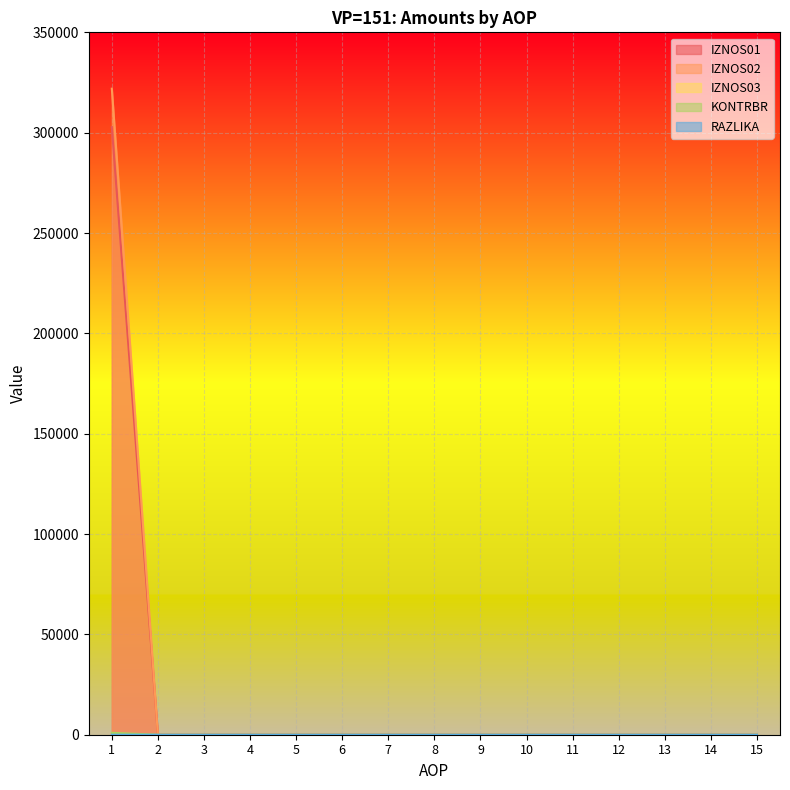

True or false: IZNOS01 and KONTRBR cross at least once.

False